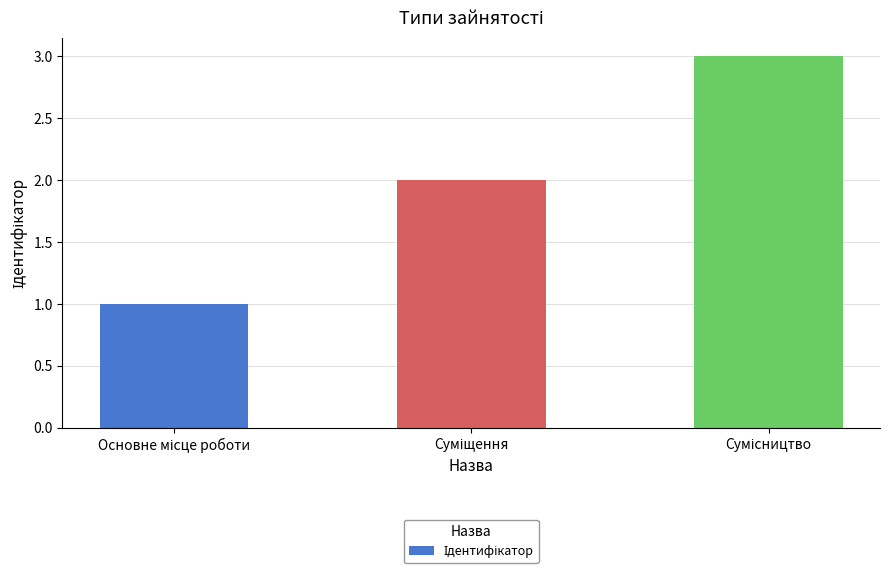

What is the sum of all values?

6